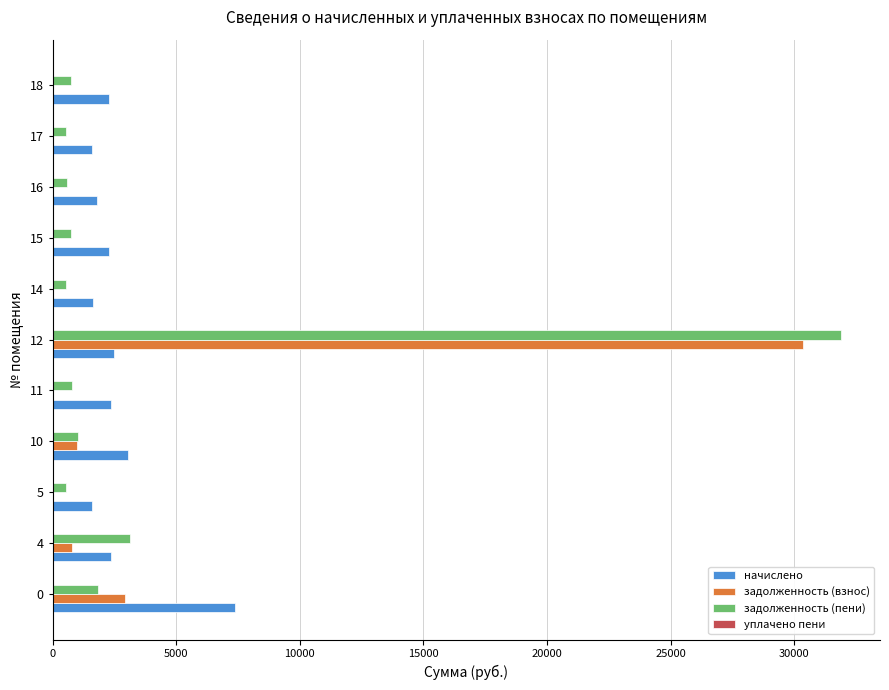

Is the value of начислено at 10 greater than the value of задолженность (пени) at 16?

Yes